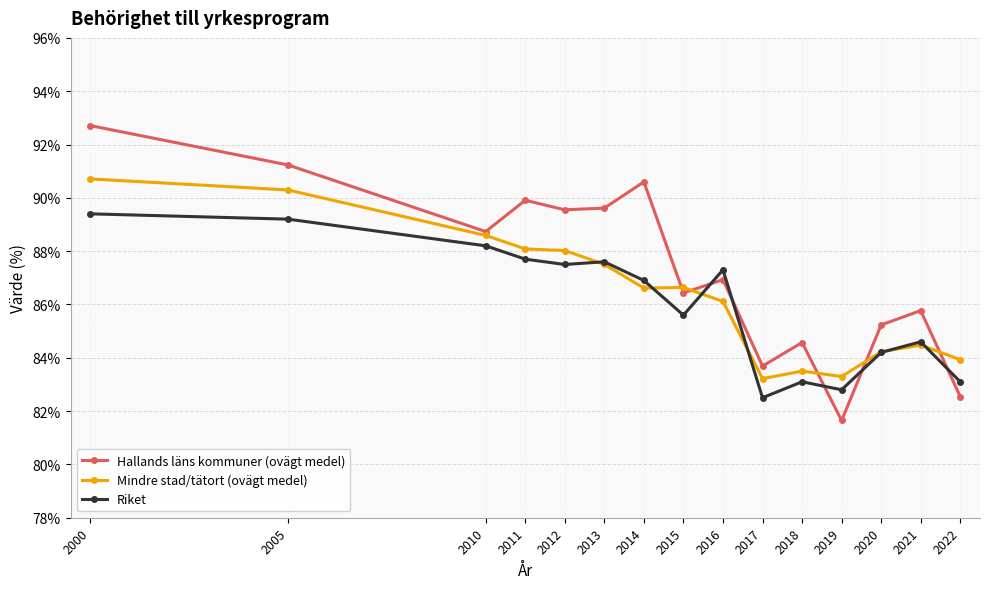

How many lines are shown in the chart?

3